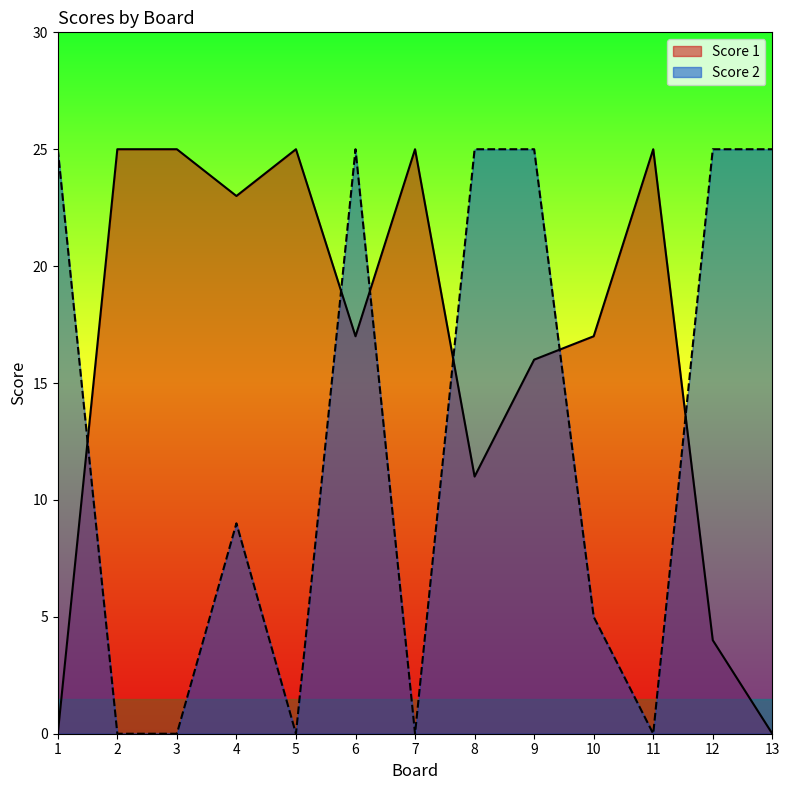

Is it true that Score 2 equals 8 at 6?

False